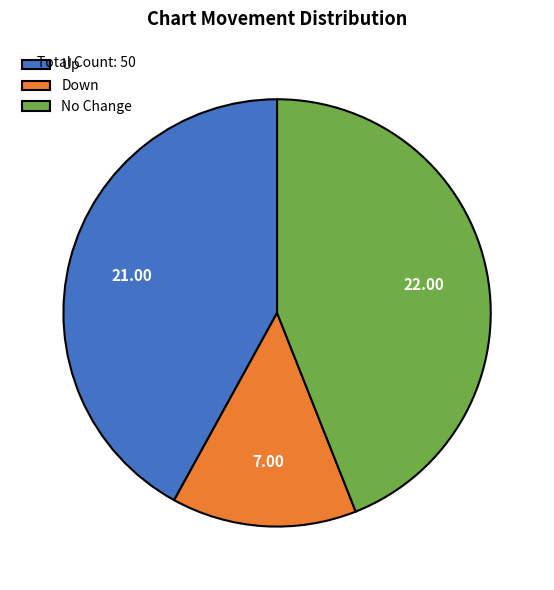

Approximately how many times larger is the value at Down compared to No Change?

0.3